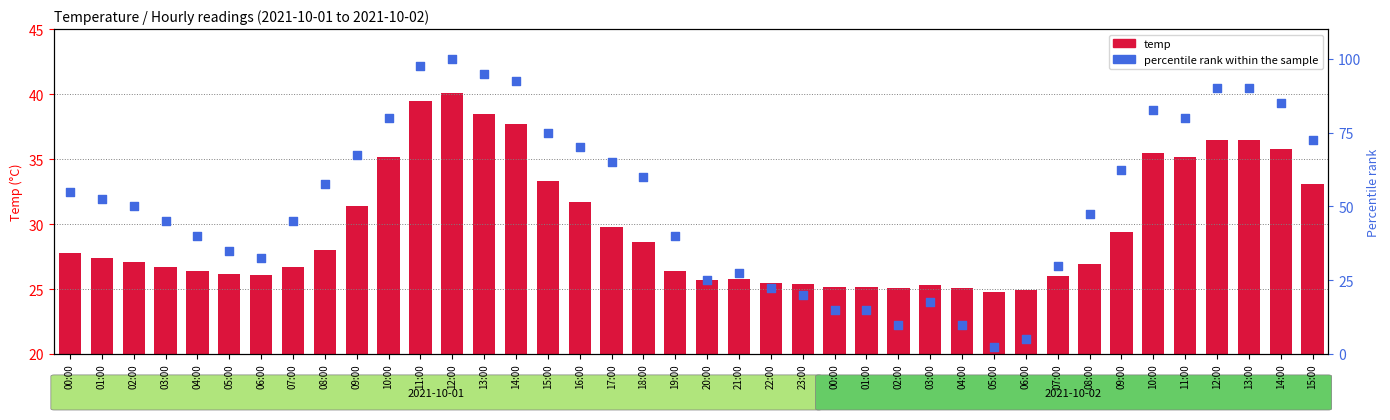

At which category is the sum across all series the highest?

12:00